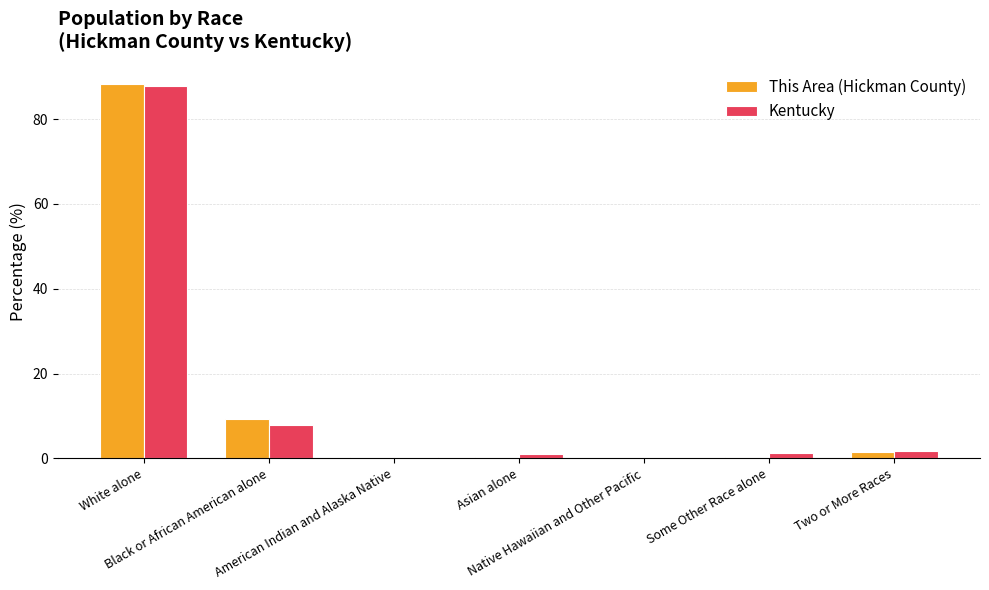

Which category has the highest value across all series?

White alone